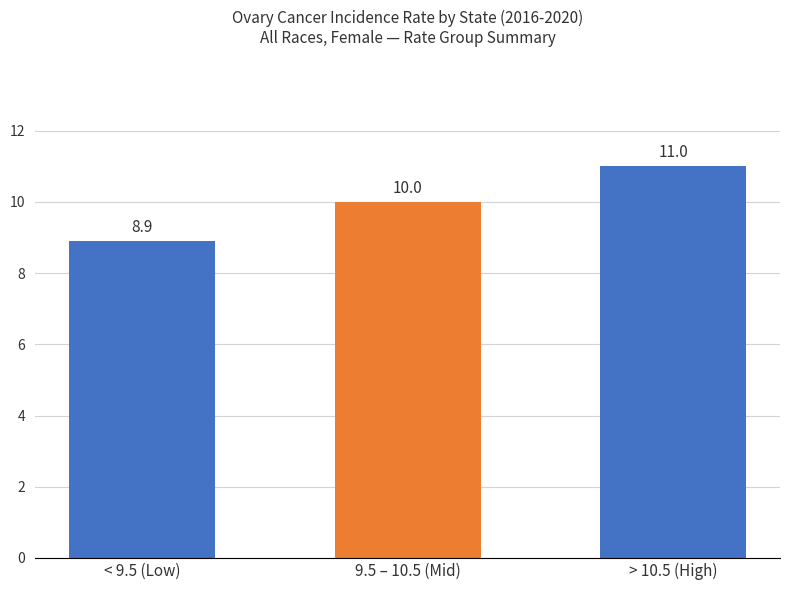

What is the maximum value shown in the chart?

11.0